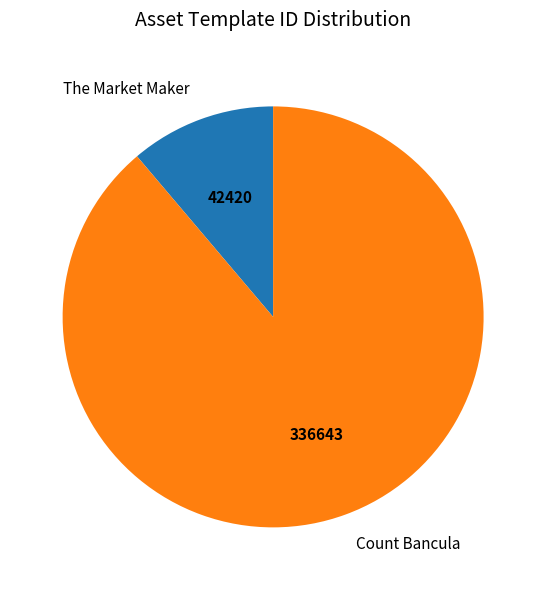

What is the smallest slice in the pie chart?

The Market Maker